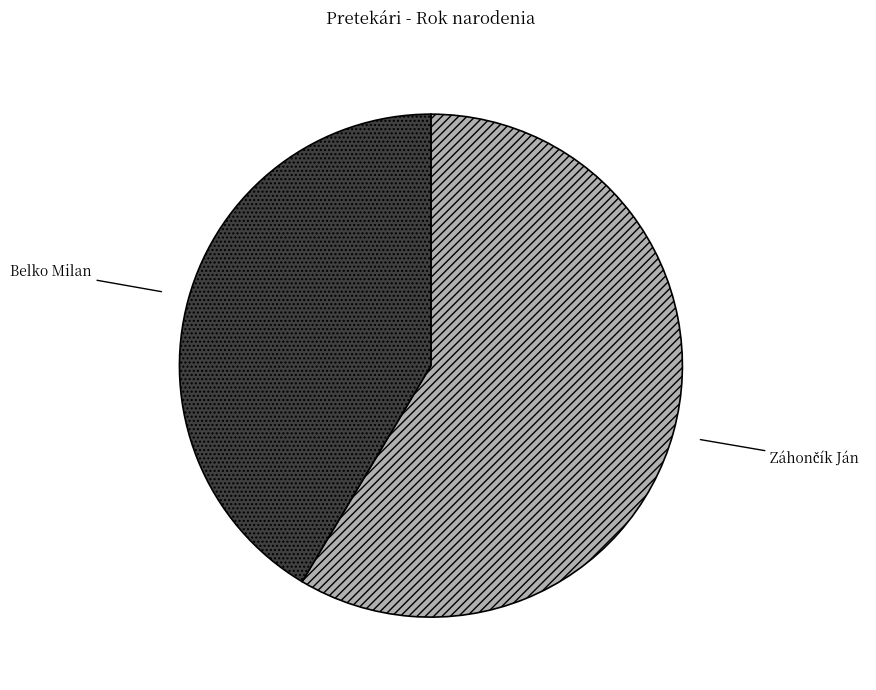

Does Belko Milan account for over 50% of the chart?

No